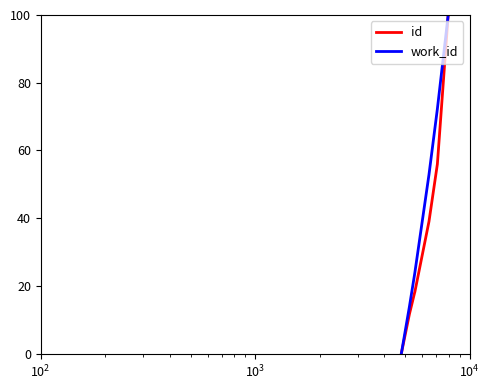

Rank the series by their maximum value, from highest to lowest.

id, work_id